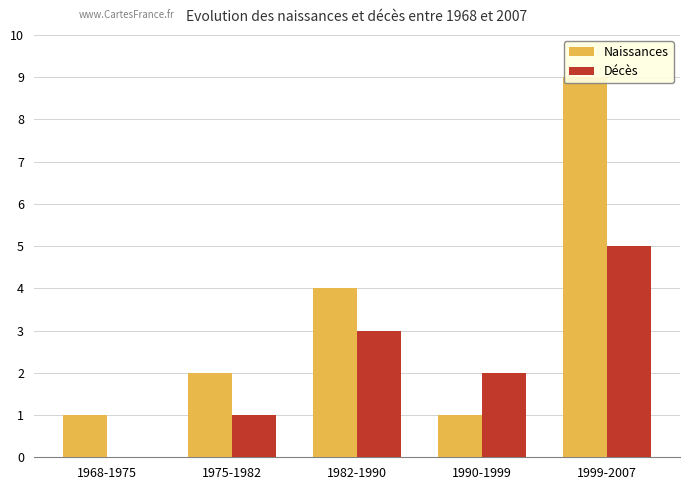

Between 1968-1975 and 1999-2007, which series saw the biggest shift?

Naissances